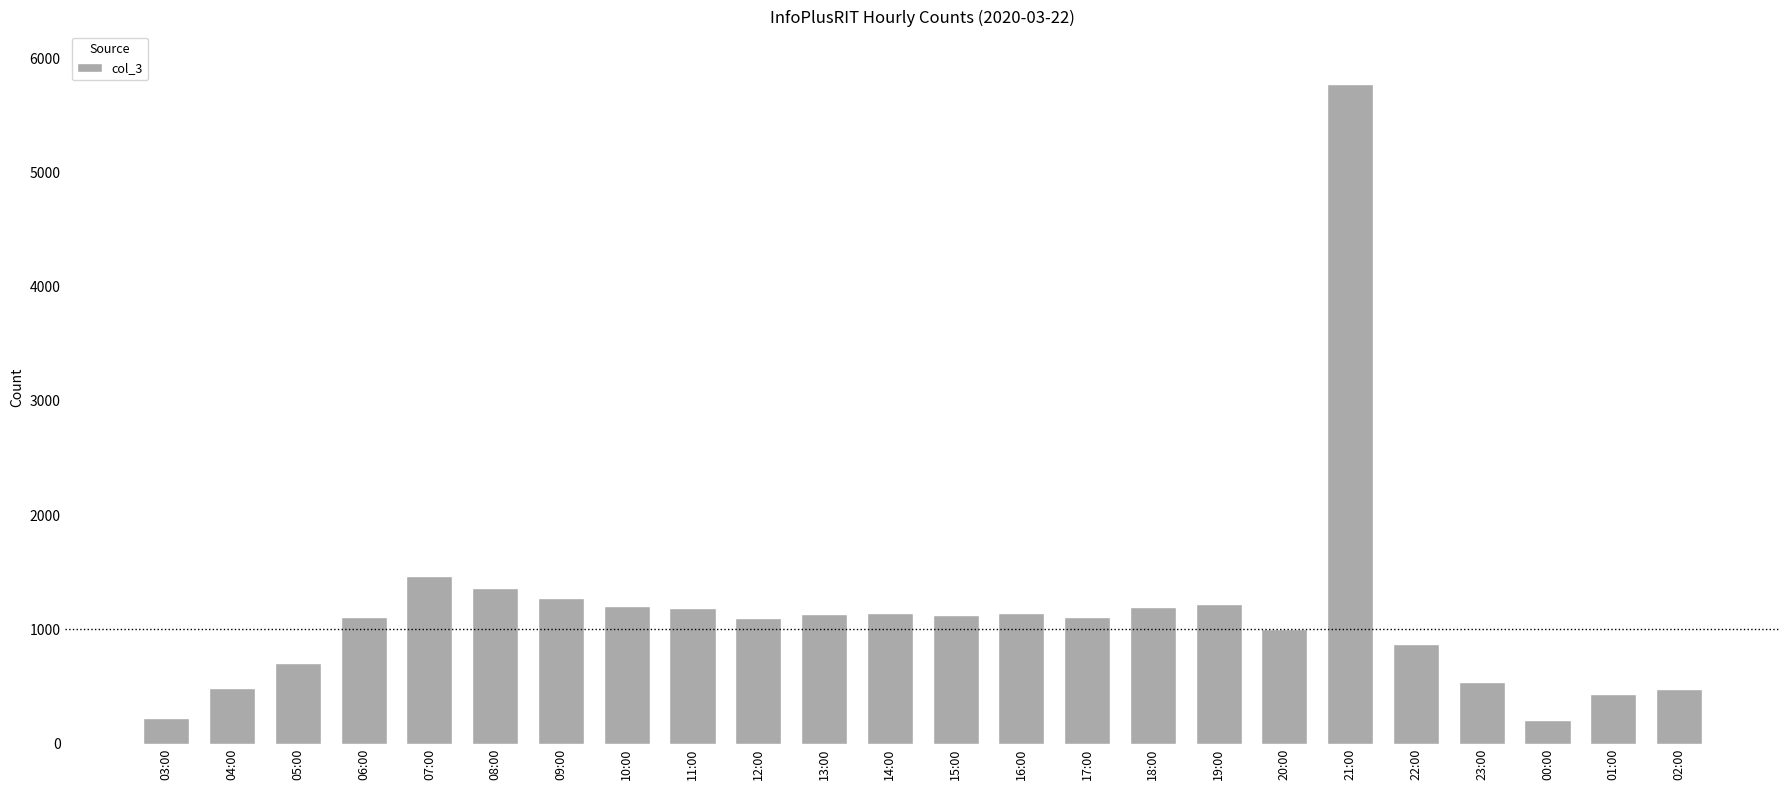

What is the difference between the second highest and second lowest values?

1245